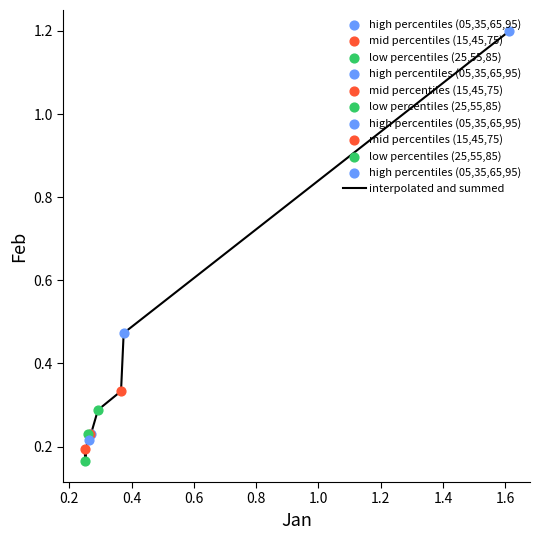

What is the greatest value displayed?

1.2